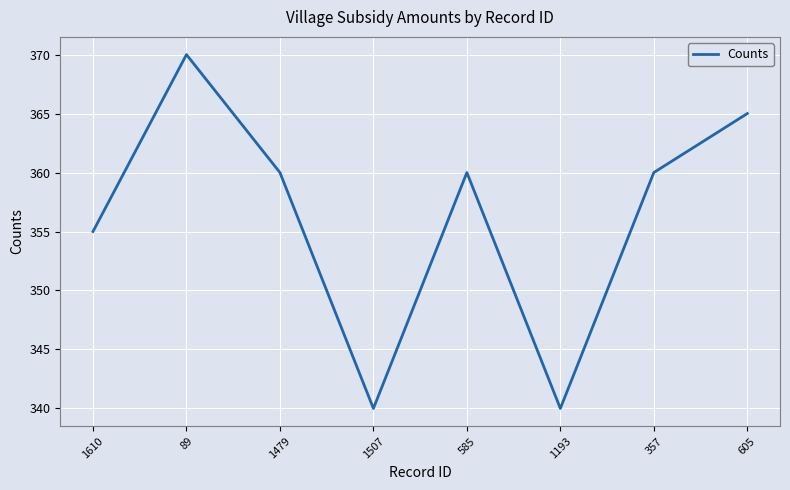

What is the change in value from 1610 to 605?

+10